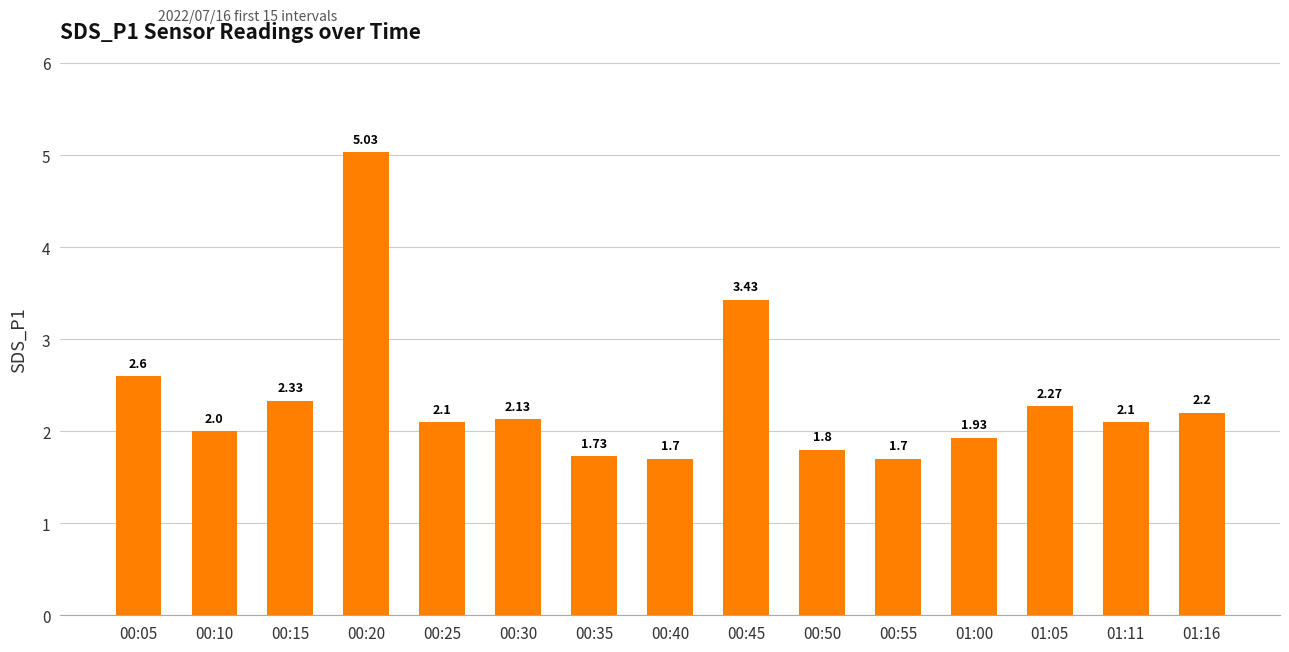

What is the label of the 10th bar from the right?

00:30